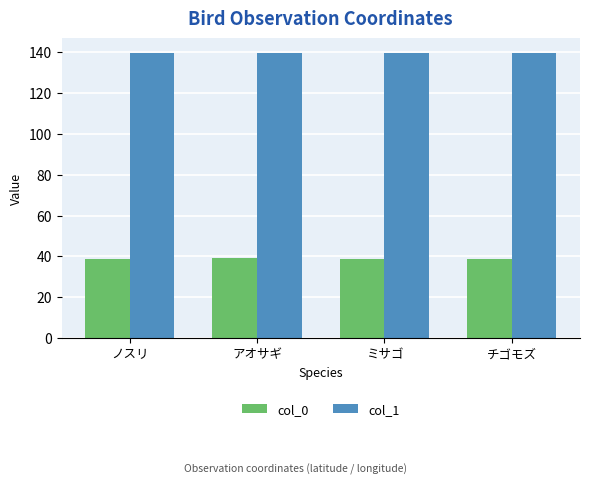

How many bars are there in total?

8